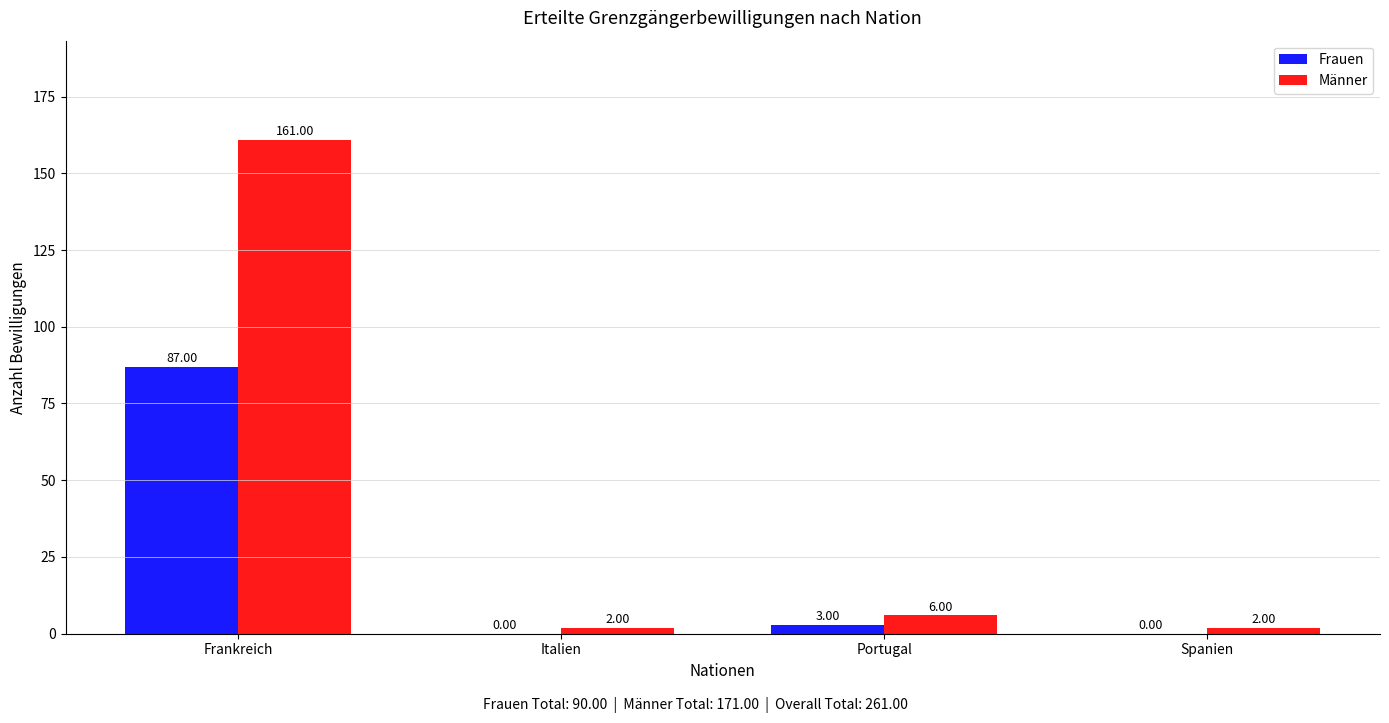

At which category does the chart reach its peak across all series?

Frankreich